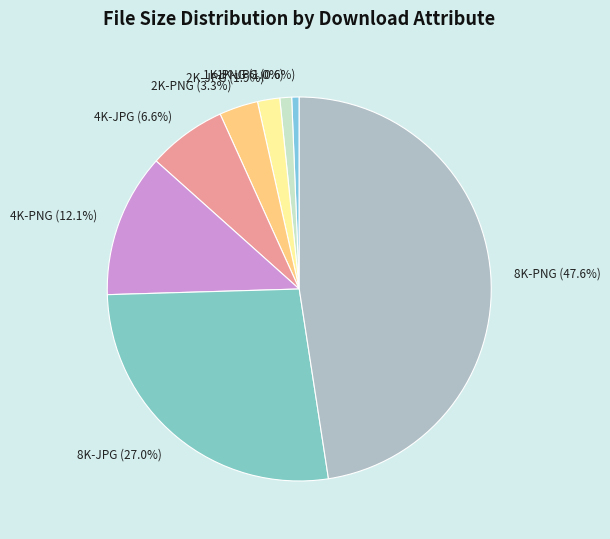

What is the total percentage of 1K-PNG and 2K-JPG?

2.9%